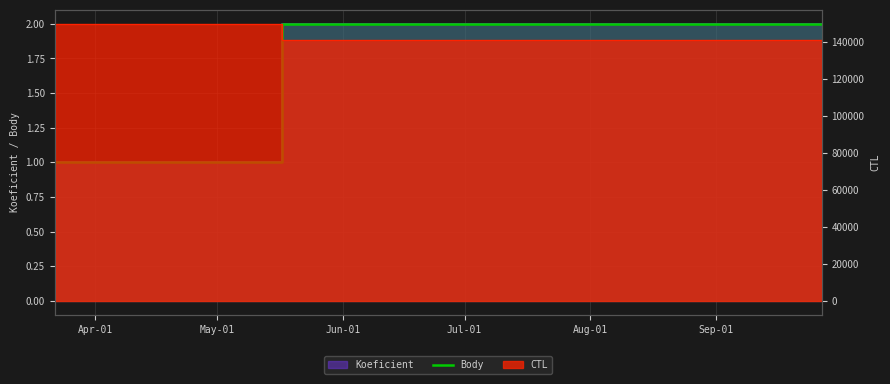

What is the difference between the maximum and minimum values?

1